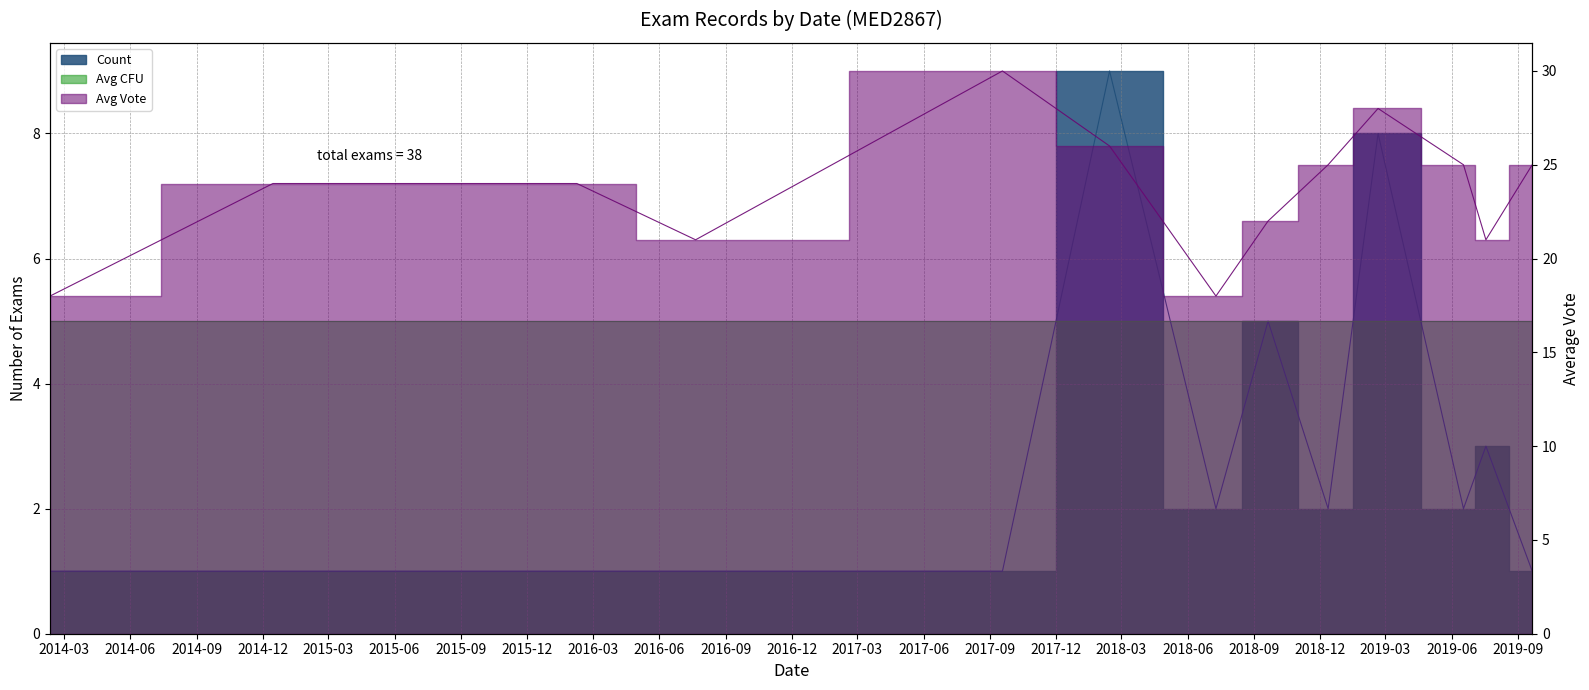

True or false: Count and Avg Vote intersect in this chart.

False